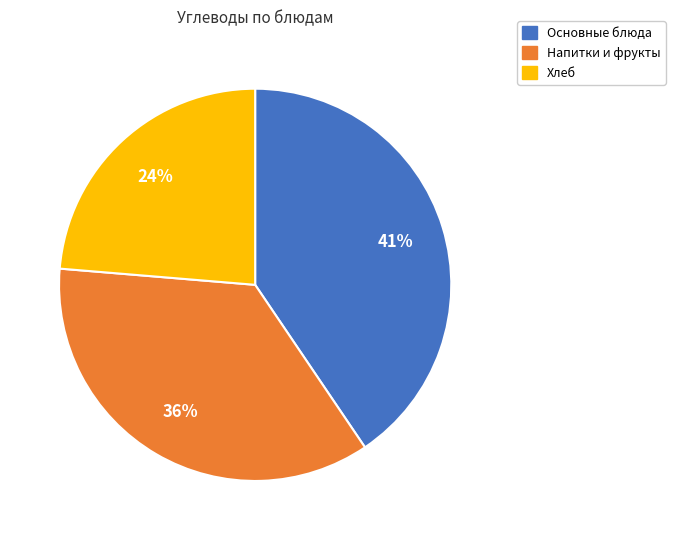

Is there any slice that represents more than half of the pie?

No